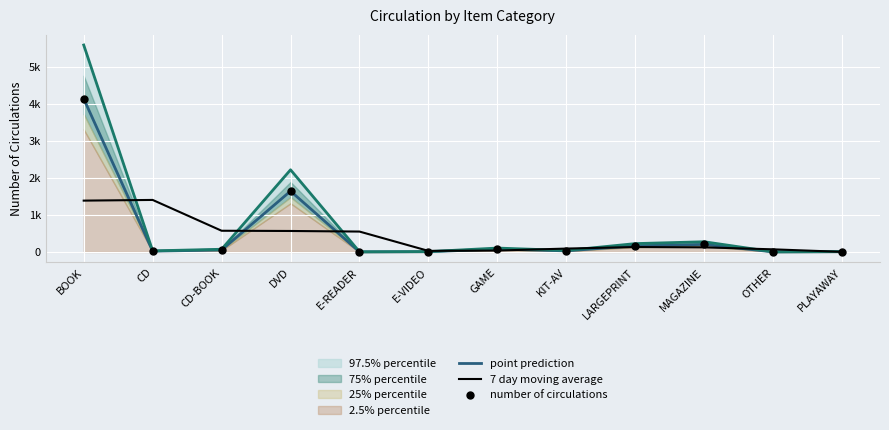

Is the value of 97.5% percentile at E-VIDEO greater than the value of 7 day moving average at E-VIDEO?

No